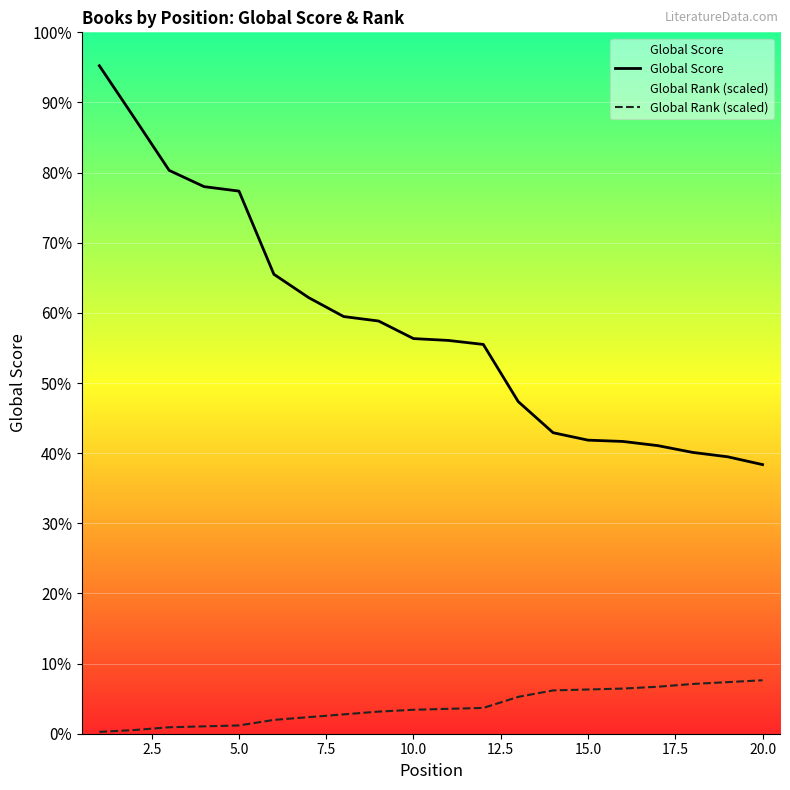

Does the chart display data point markers on the line(s)?

No